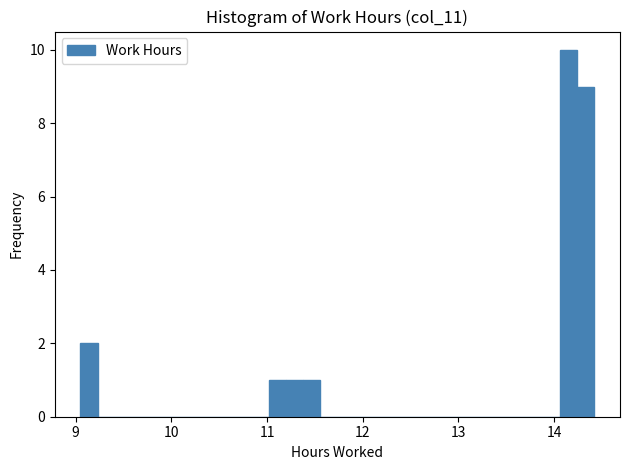

Read against the x-axis, roughly where is the centre of the tallest bar?

14.2